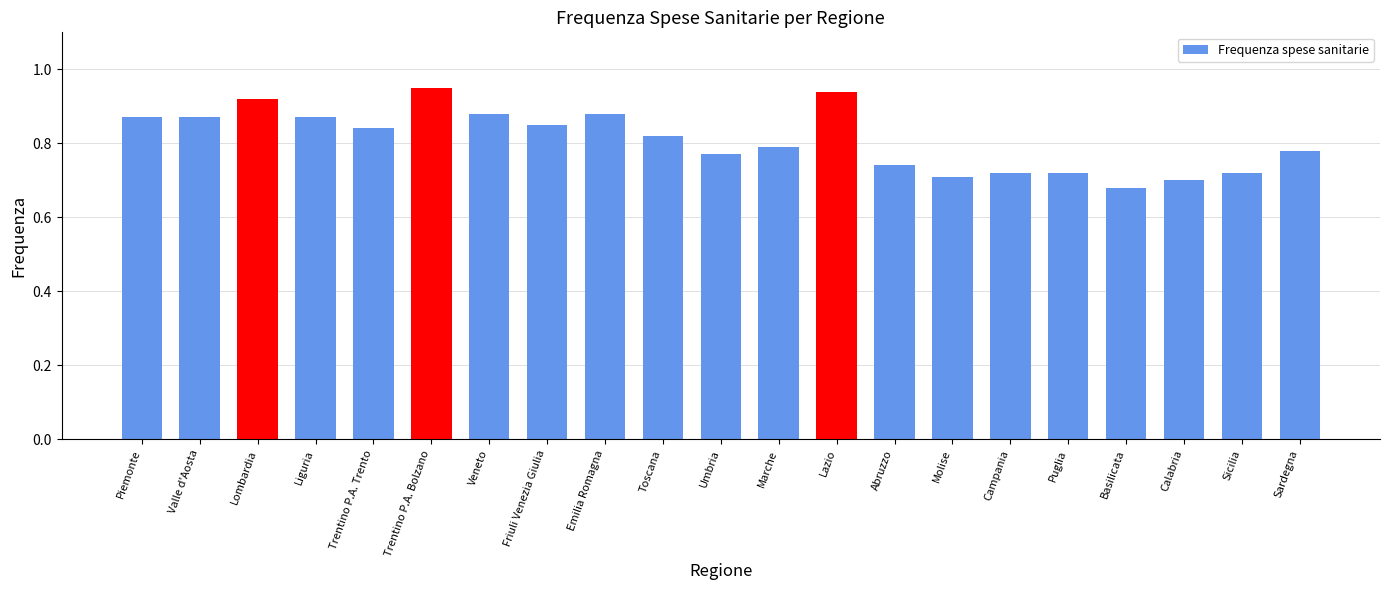

How many values are between 0 and 1?

21